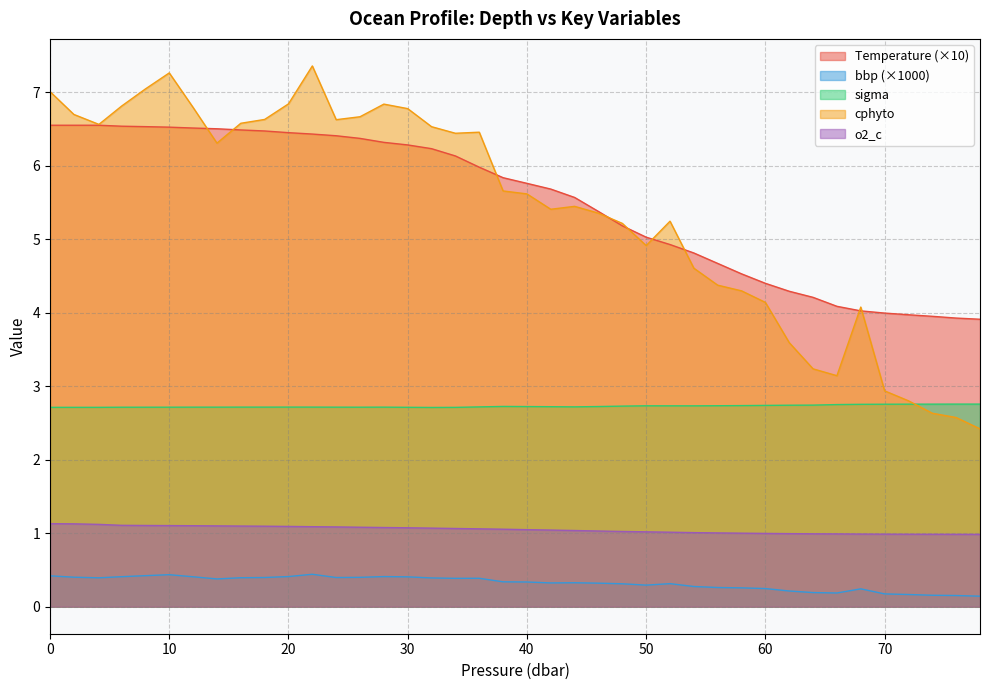

Which category has the highest value in the sigma series?

76.0